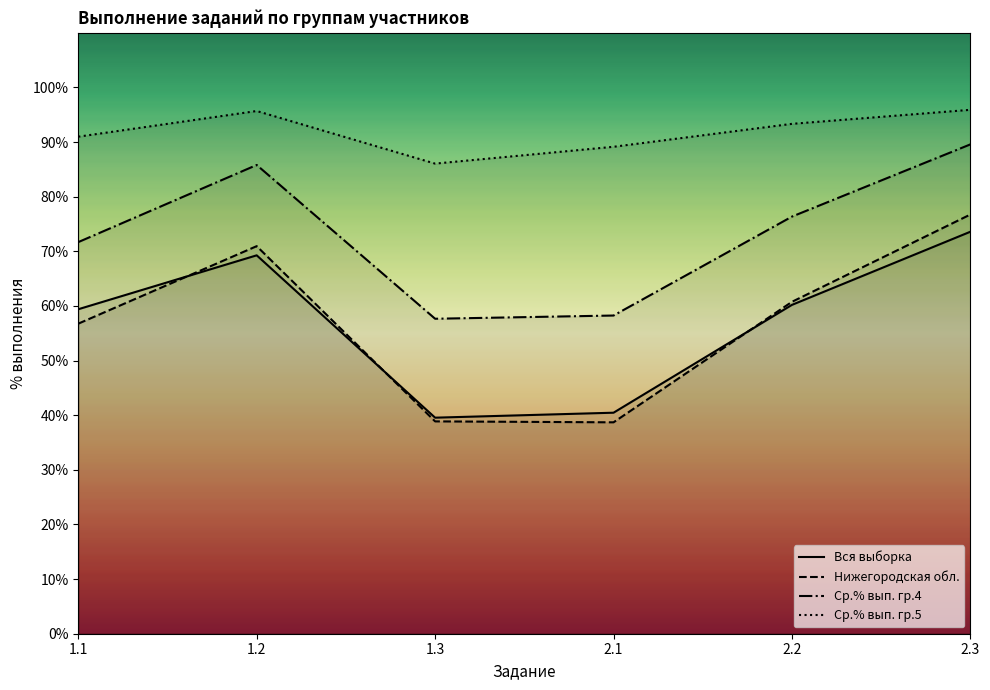

True or false: Нижегородская обл. has a value of 56.8 at 1.1.

True